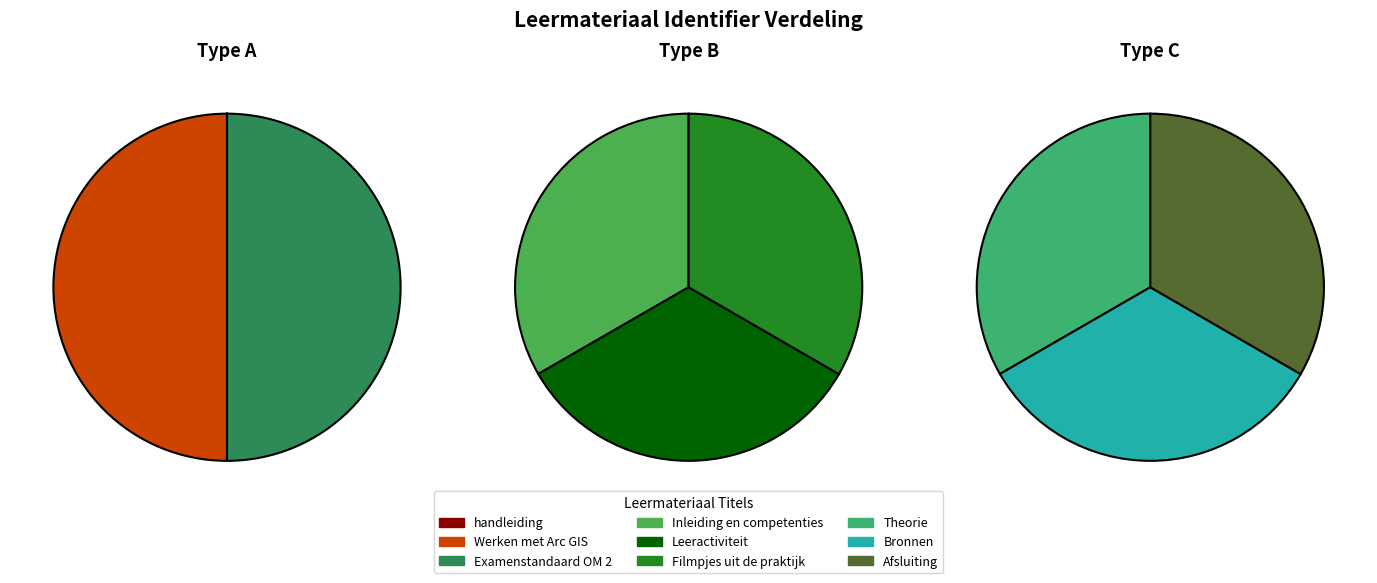

Rank the categories by value from lowest to highest.

handleiding, Werken met Arc GIS, Examenstandaard OM 2 de werkvoorbereider, Inleiding en competenties, Leeractiviteit, Filmpjes uit de praktijk, Theorie, Bronnen, Afsluiting